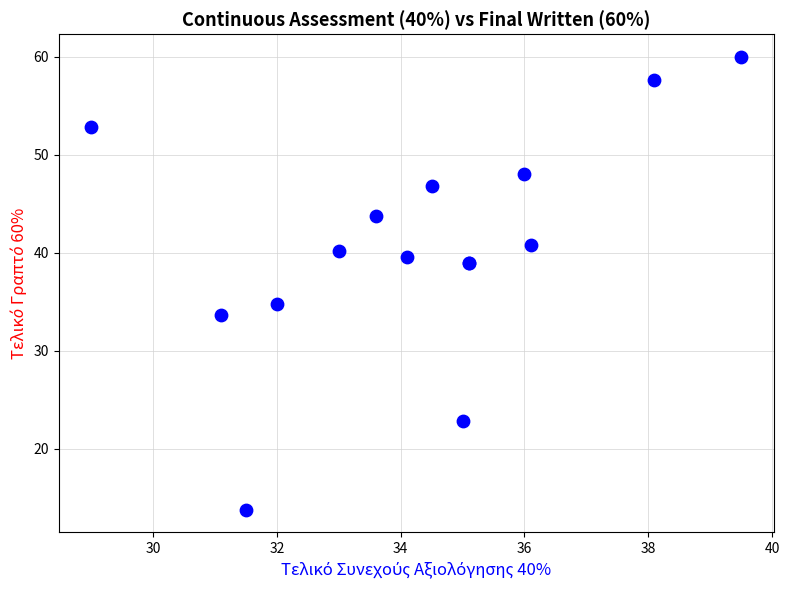

What Y value in the scatter plot is closest to 36?

34.8